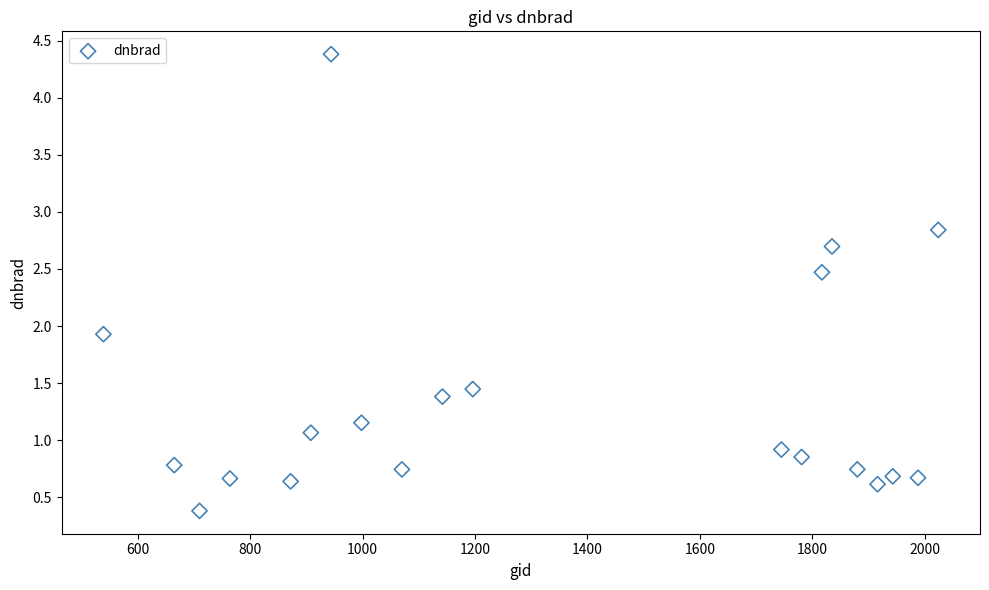

What is the range of X values (max minus min)?

1485.0